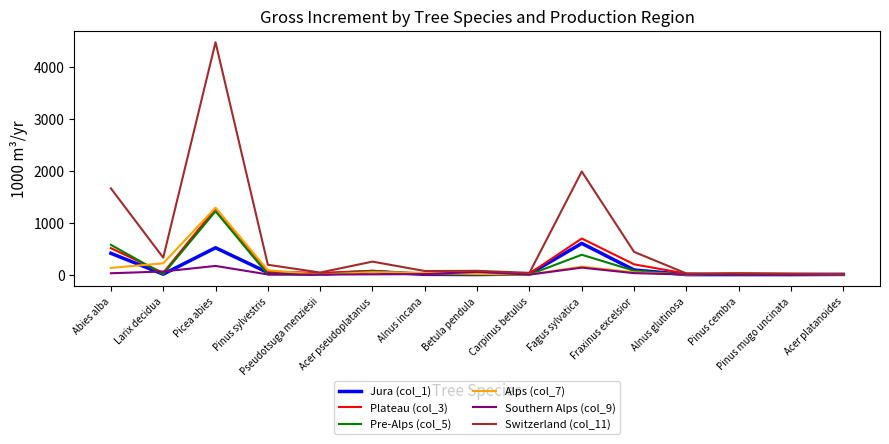

At how many categories does at least one series exceed 3842?

1